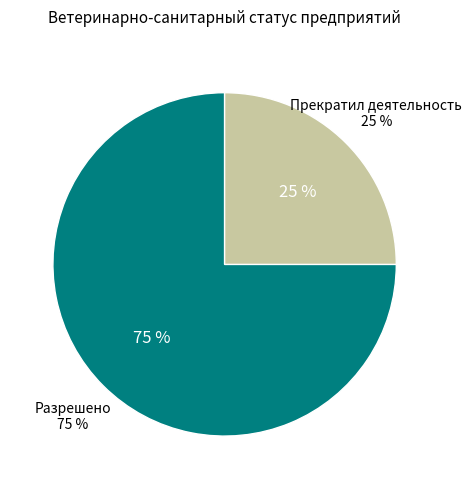

Is it true that Прекратил деятельность is 39% of the pie?

False